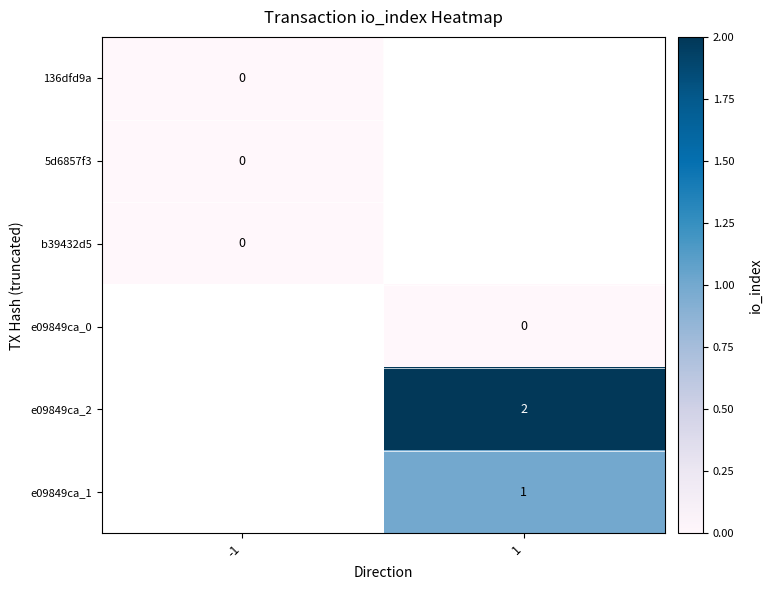

The e09849ca_2 series shows 2 at 1. True or false?

True